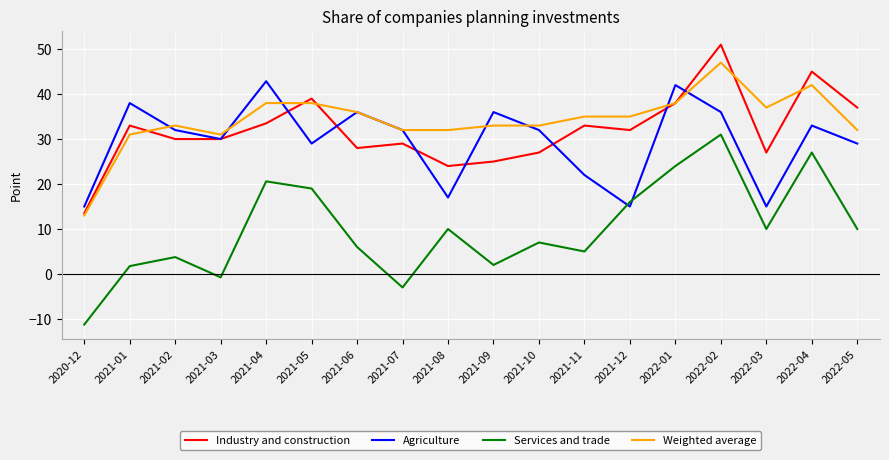

Which series changed the most between 2021-02 and 2021-03?

Services and trade